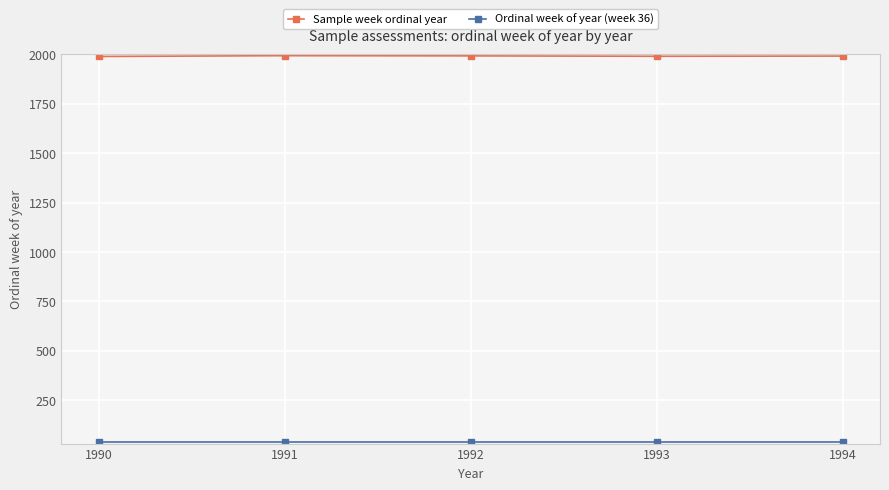

Is it true that Sample week ordinal year equals 938 at 1992?

False